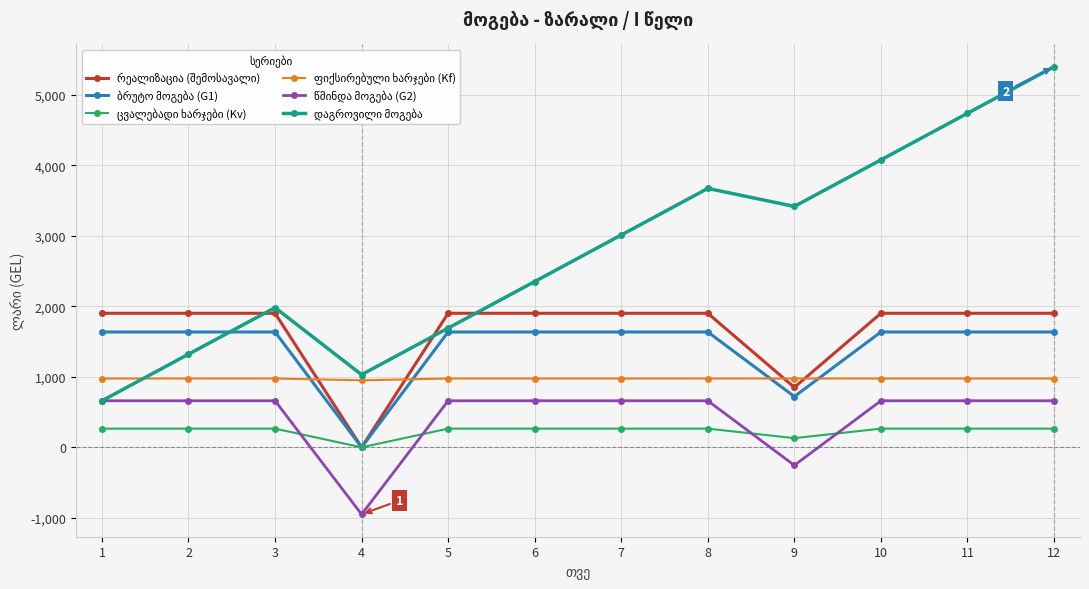

What is the maximum value shown in the chart?

5395